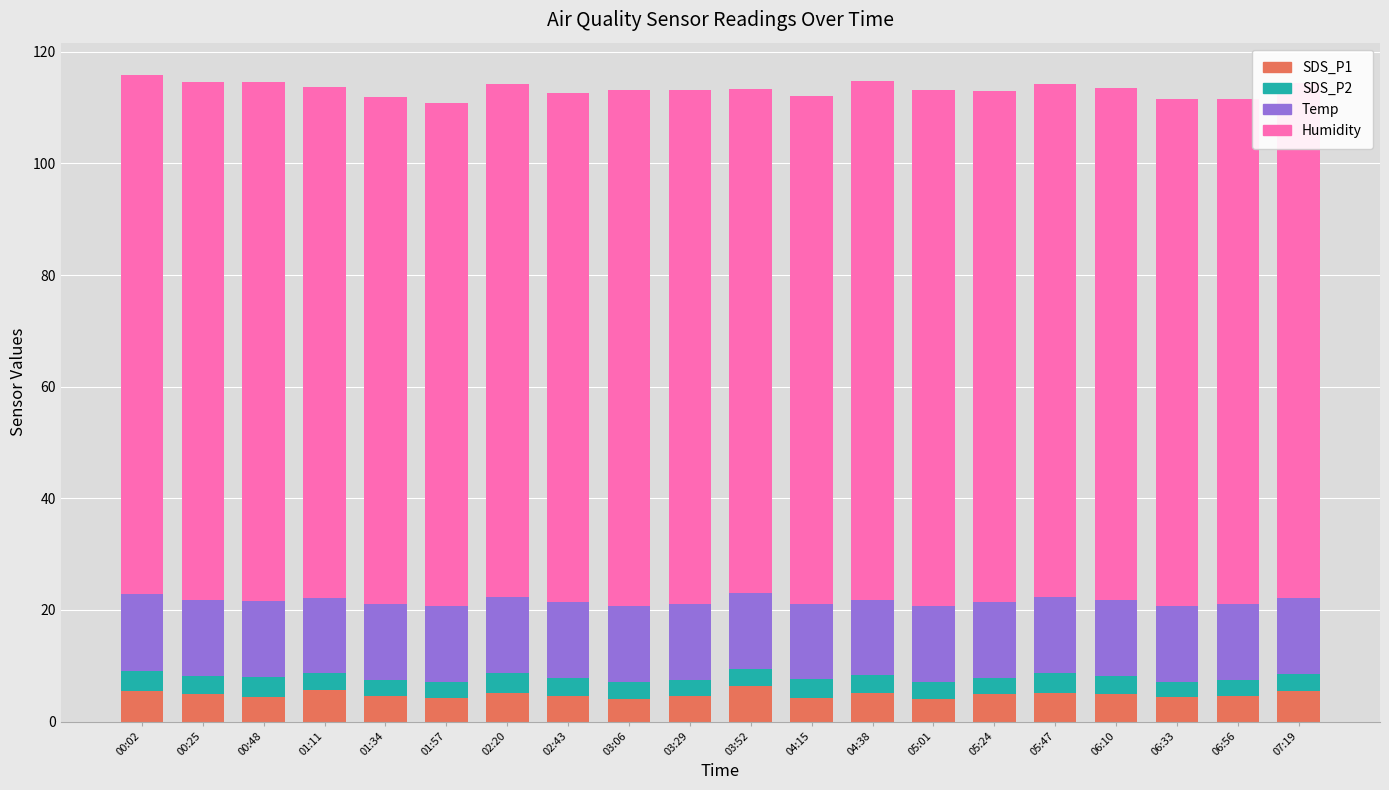

What is the total value across all series at 02:43?

112.6